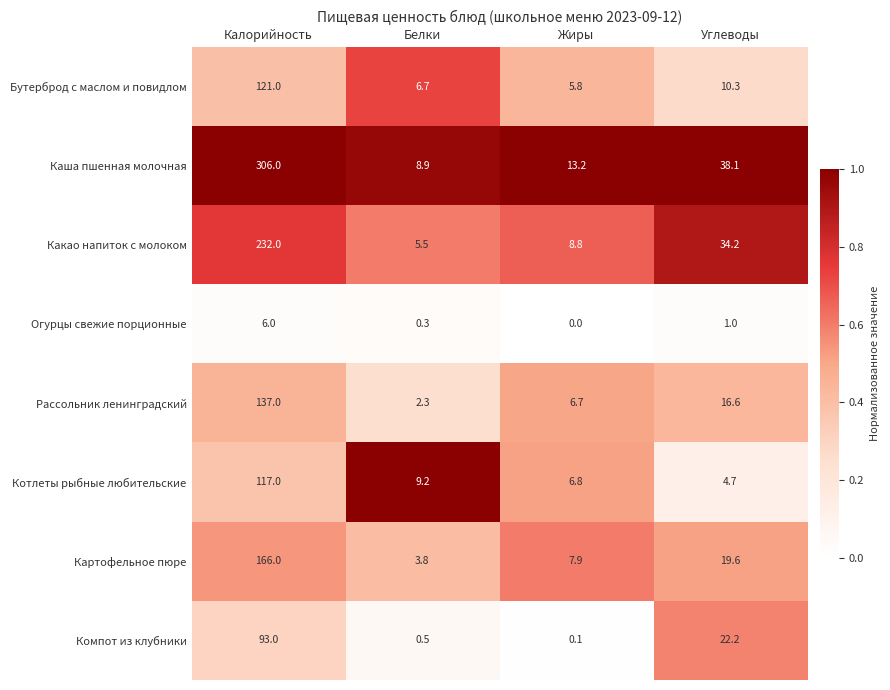

List the series in order of their peak value, lowest first.

Огурцы свежие порционные, Компот из клубники, Котлеты рыбные любительские, Бутерброд с маслом и повидлом, Рассольник ленинградский, Картофельное пюре, Какао напиток с молоком, Каша пшенная молочная